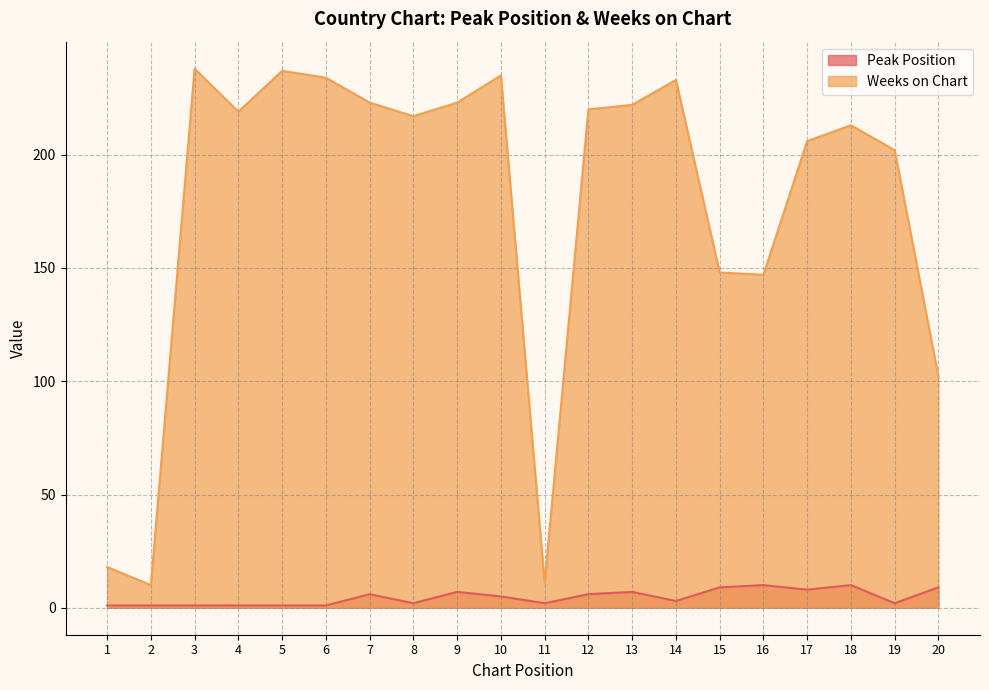

Is it true that Weeks on Chart equals 18 at 1?

True